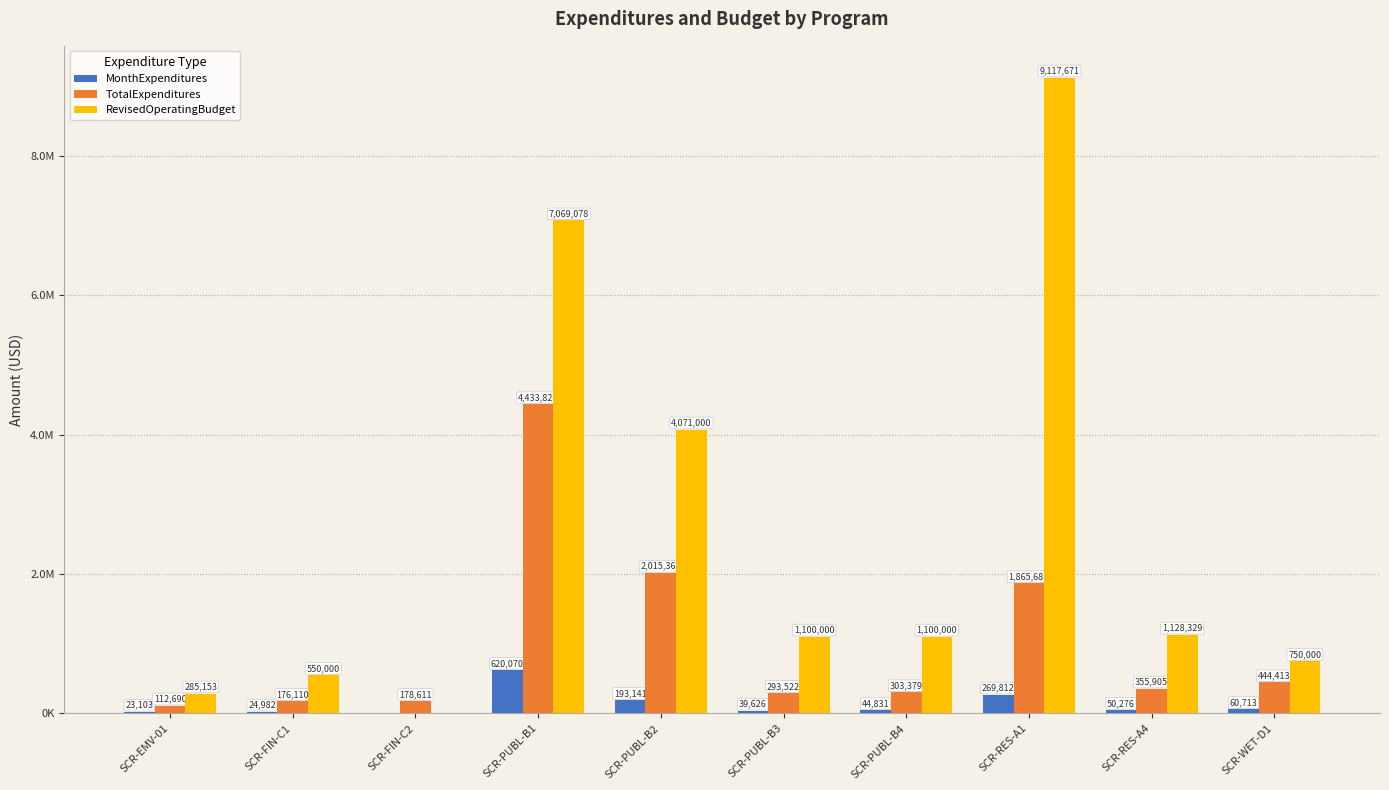

What value does the TotalExpenditures series have at SCR-PUBL-B3, to the nearest 100?

293500